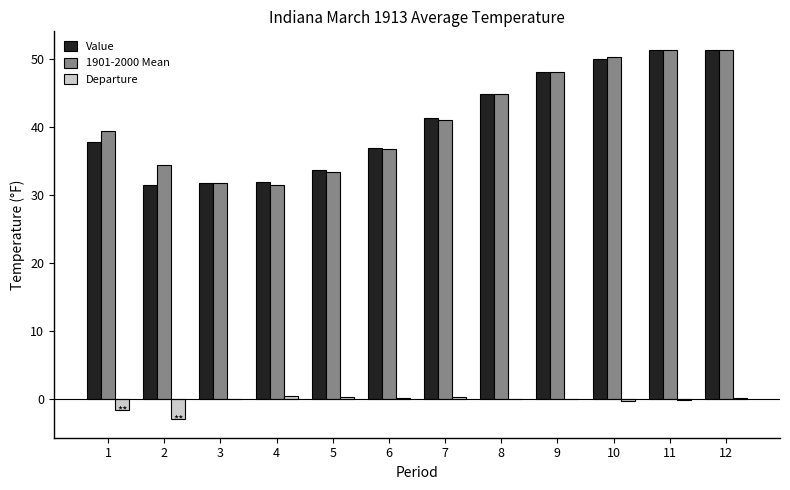

Which series changed the most between 4 and 8?

1901-2000 Mean